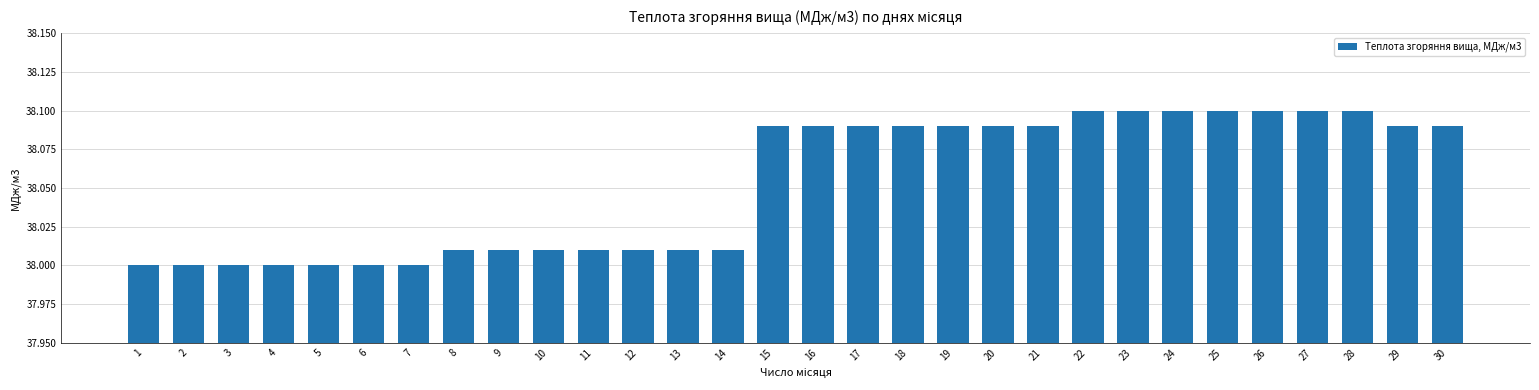

What is the sum of all values?

1141.6